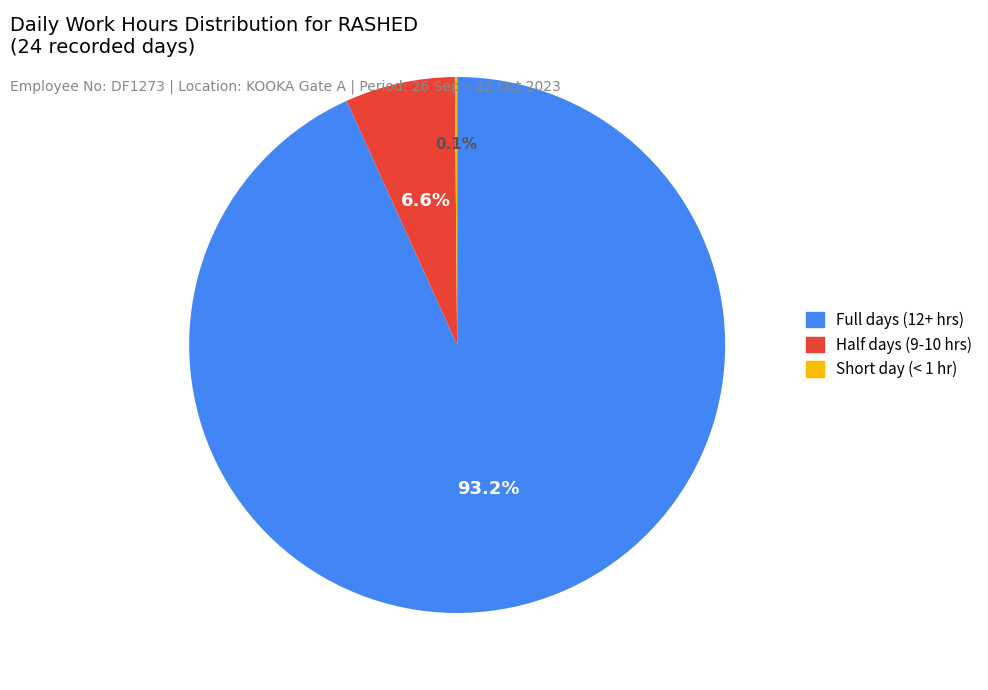

Which has a higher value, Full days (12+ hrs) or Half days (9-10 hrs)?

Full days (12+ hrs)